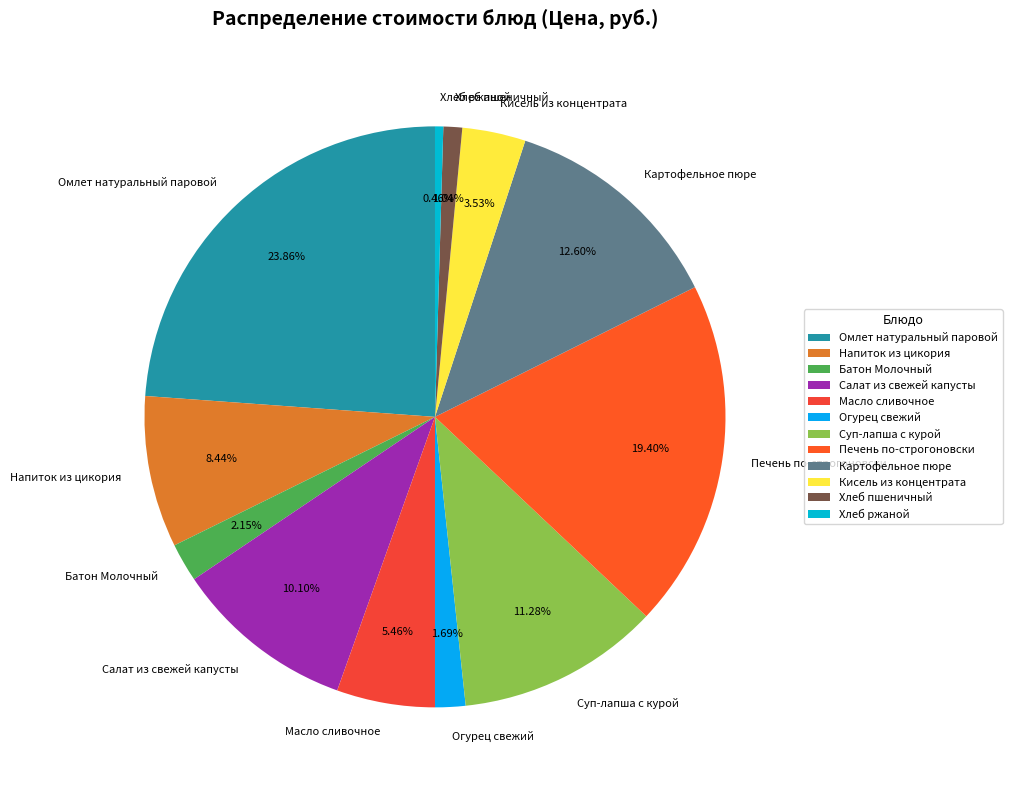

To the nearest percent, what is the difference between the Картофельное пюре and Хлеб пшеничный slice percentages?

12%